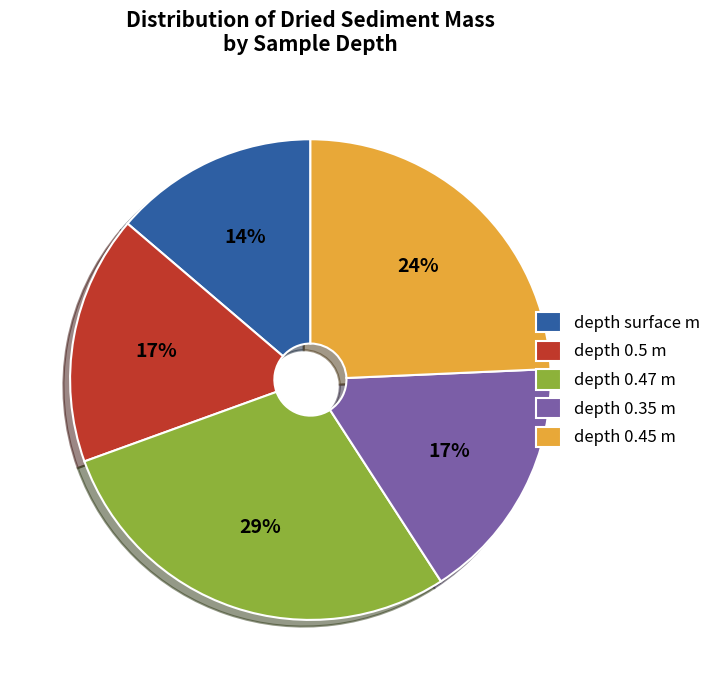

What is the largest slice in the pie chart?

depth 0.47 m